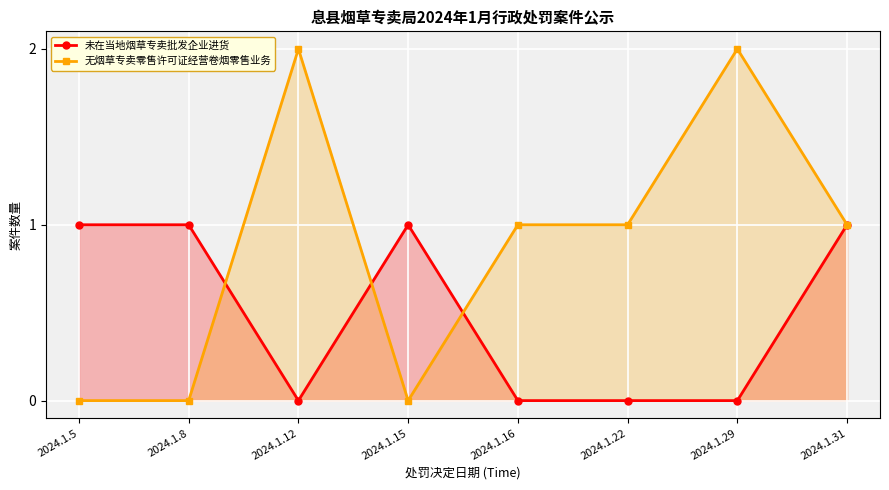

How many series are shown in this chart?

2